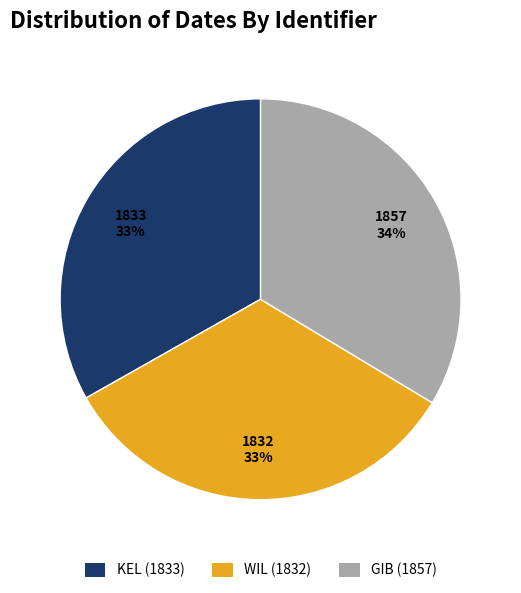

Combined, do WIL (1832) and GIB (1857) account for over 50%?

Yes